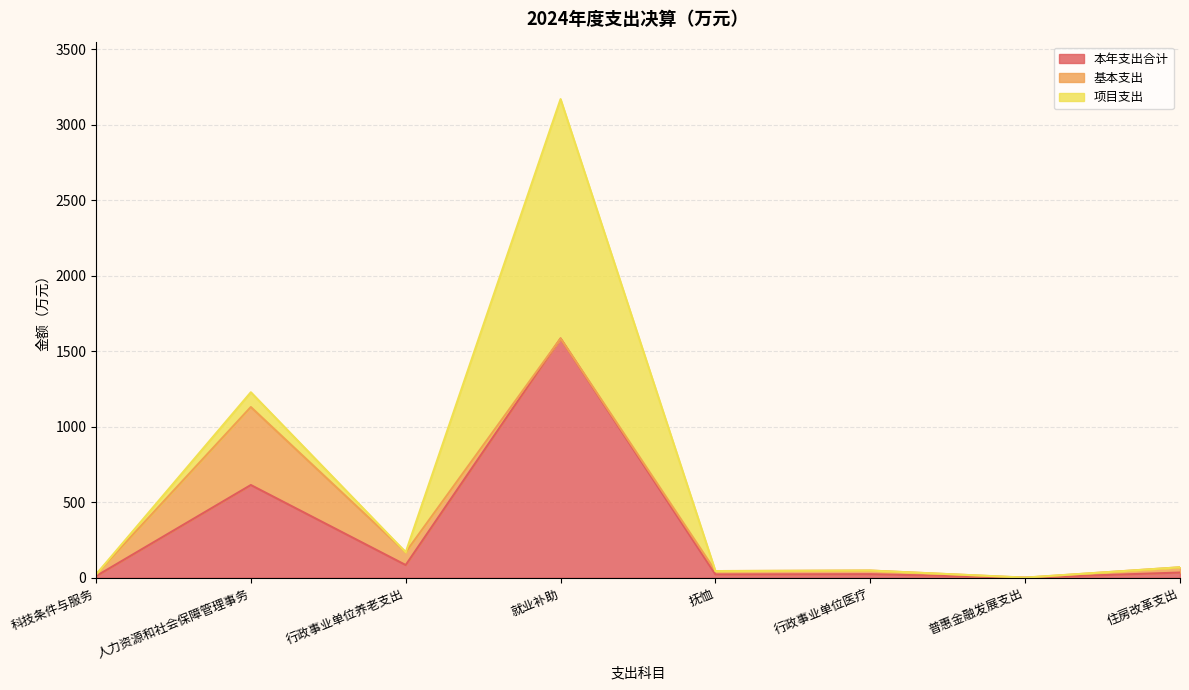

Does the chart display data point markers on the line(s)?

No